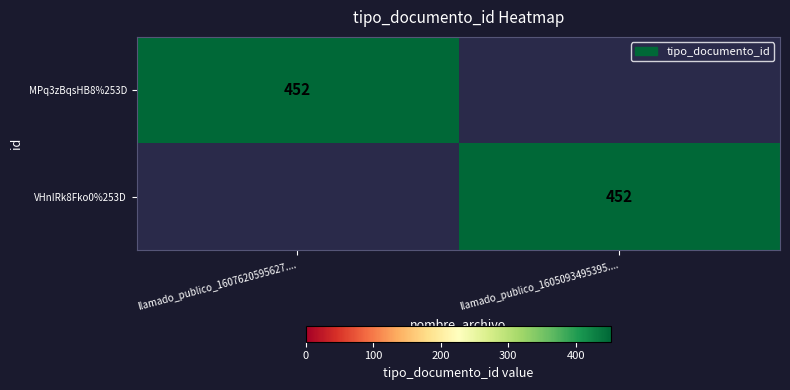

True or false: MPq3zBqsHB8%253D has a value of 452 at llamado_publico_1607620595627.....

True